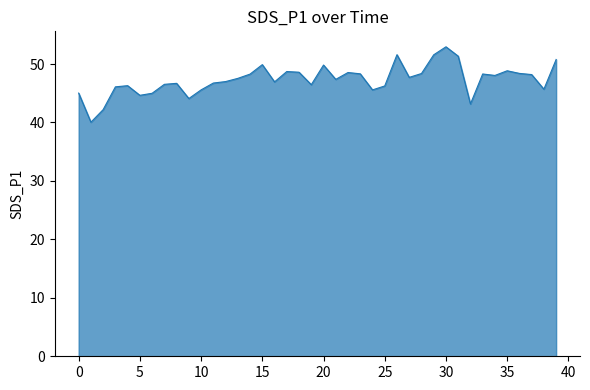

What is the difference between the maximum and minimum values?

12.9